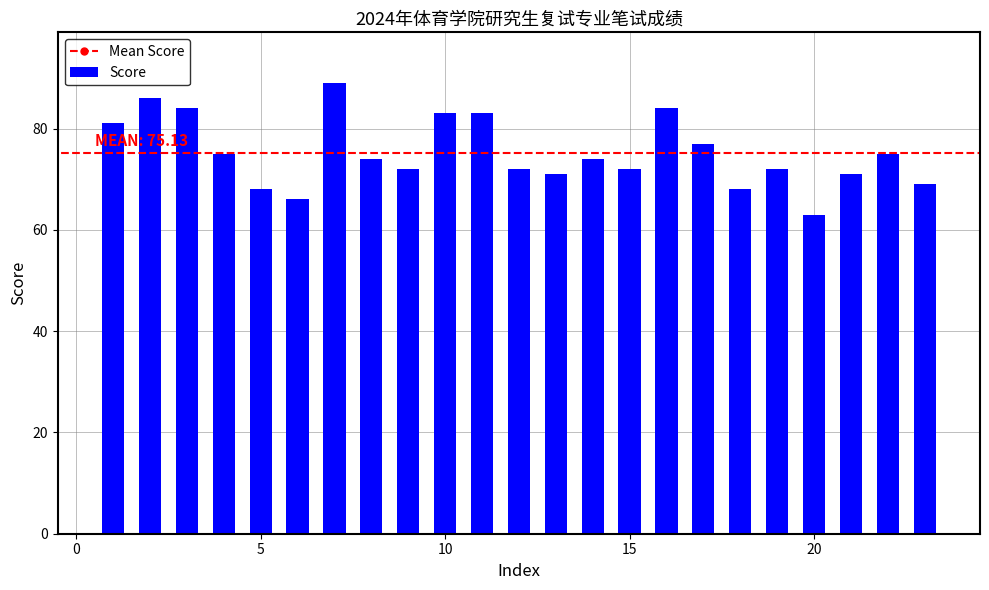

How many bars are there in total?

23